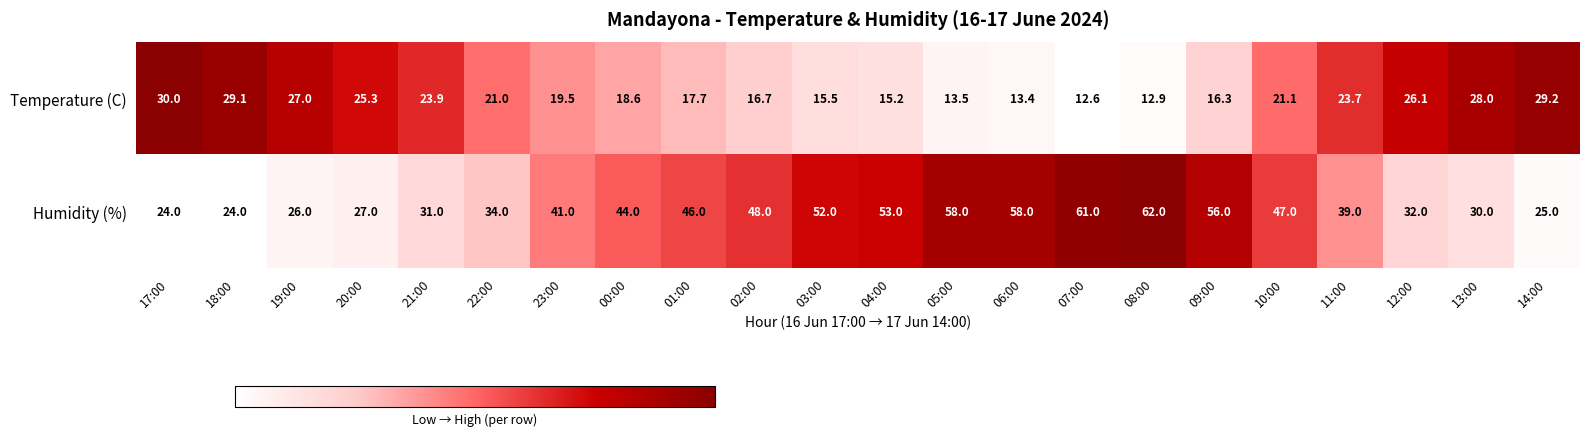

Count the number of data series in this chart.

2